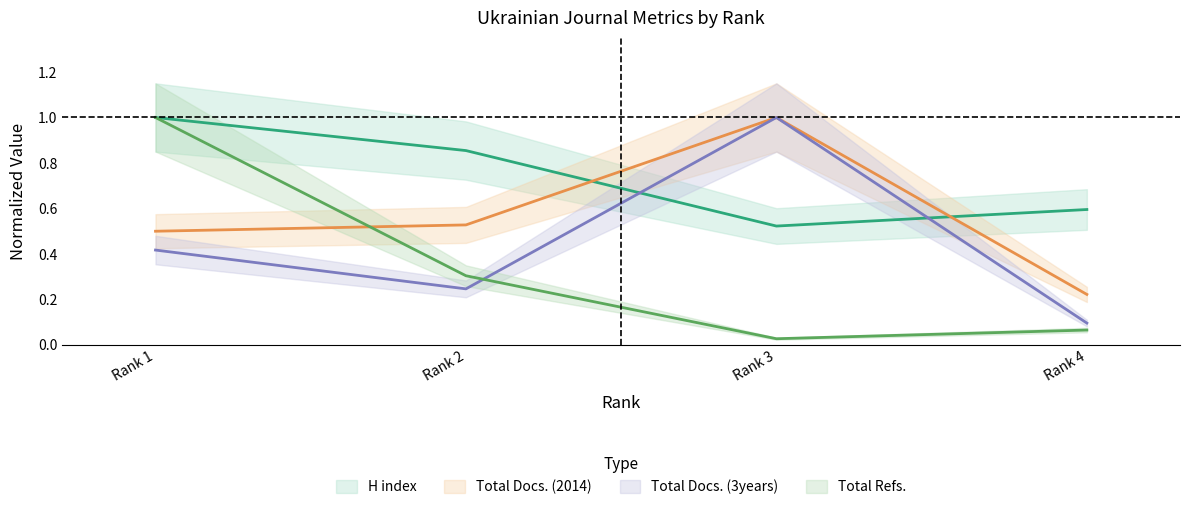

At which category does H index reach its first local valley?

Rank 3